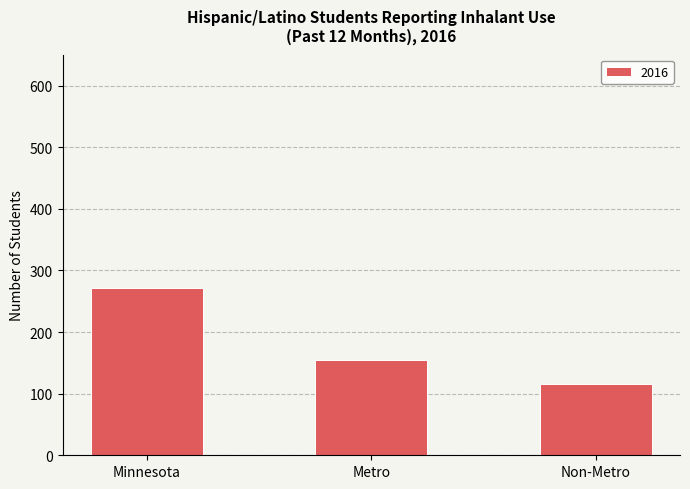

What is the label of the 3rd bar from the left?

Non-Metro